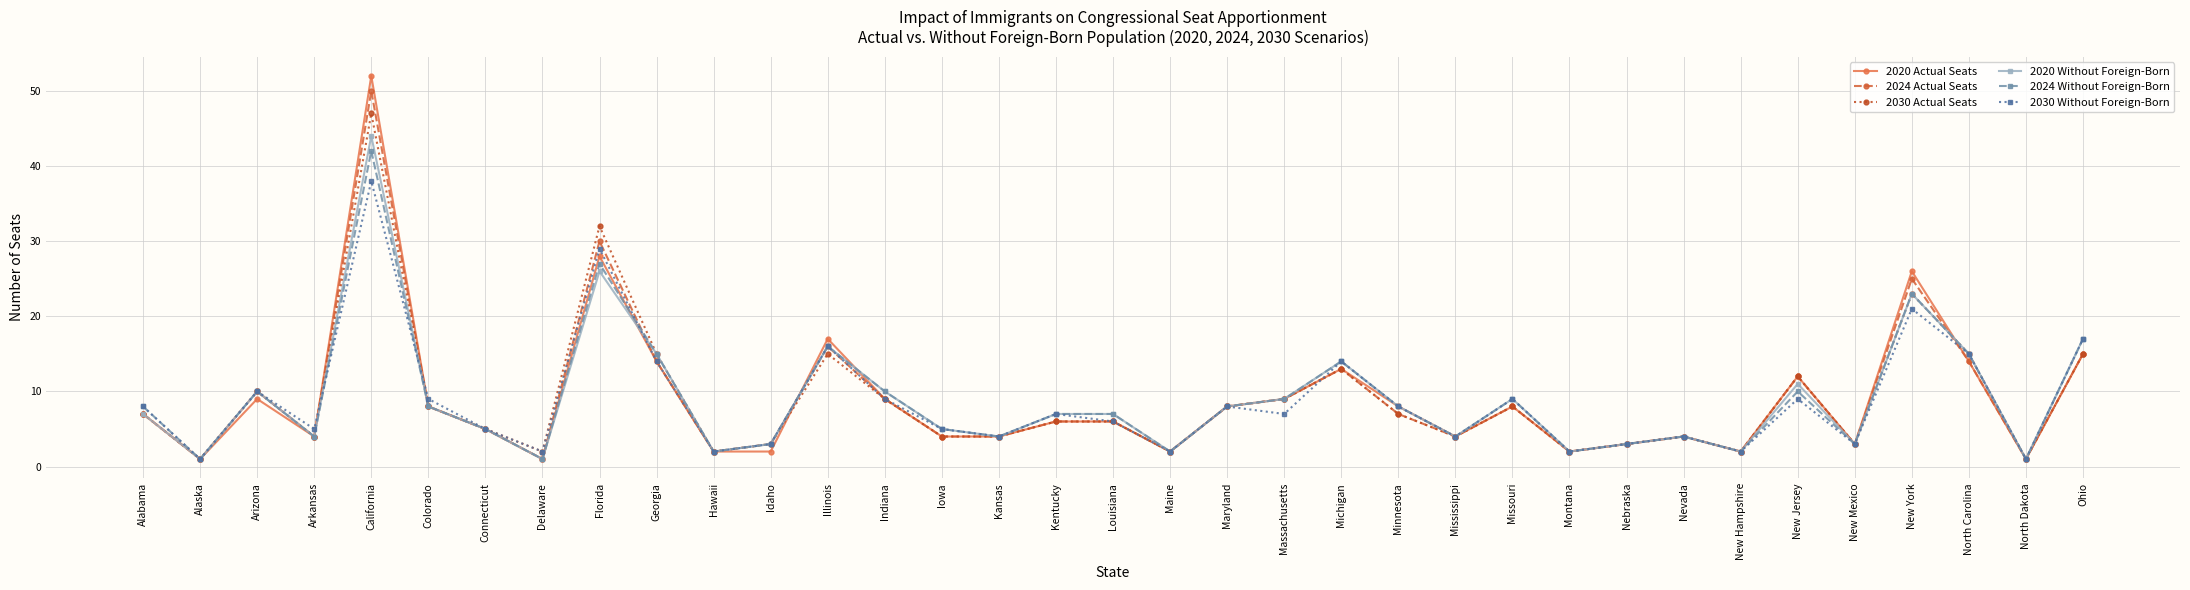

Count the number of categories in the chart.

35